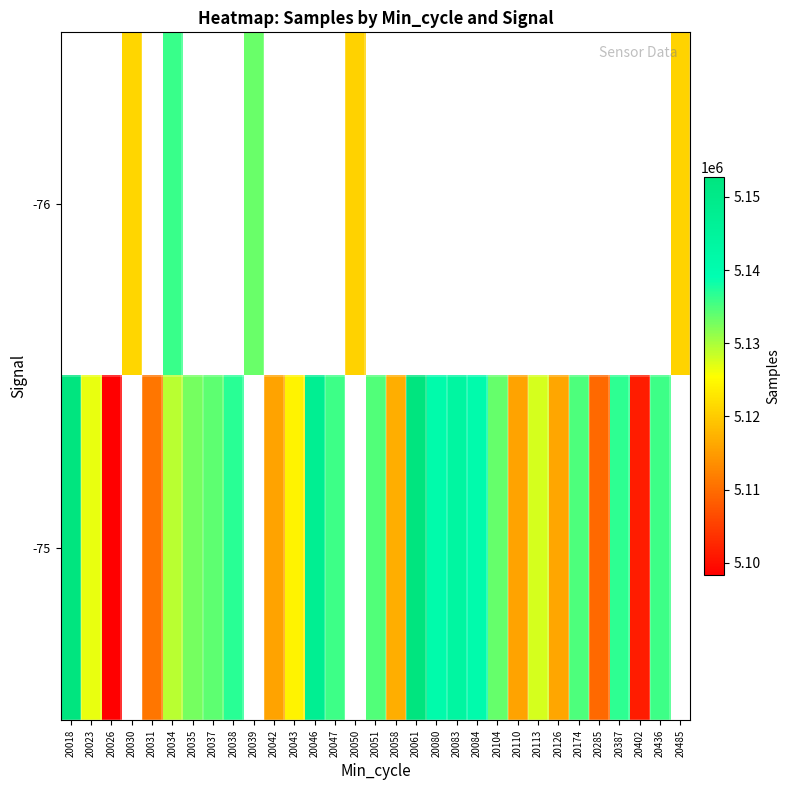

Which has a higher value, 20174 or 20051?

20051